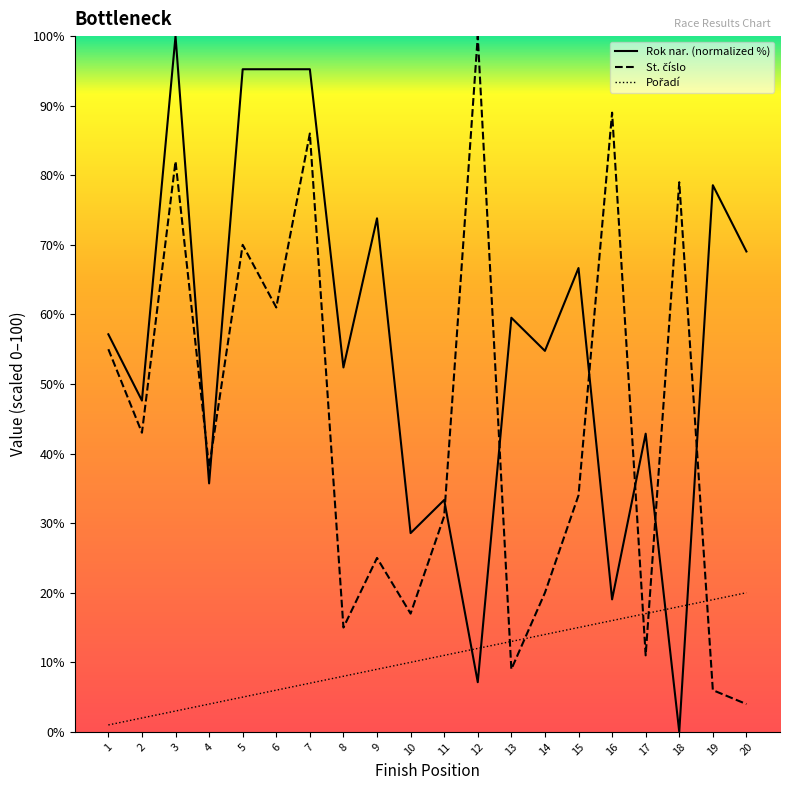

Reading right to left, extract all data points from this chart.

Rok nar. (normalized %): 69.0	78.6	0.0	42.9	19.0	66.7	54.8	59.5	7.1	33.3	28.6	73.8	52.4	95.2	95.2	95.2	35.7	100.0	47.6	57.1
St. číslo: 4.0	6.0	79.0	11.0	89.0	34.0	20.0	9.0	100.0	31.0	17.0	25.0	15.0	86.0	61.0	70.0	38.0	82.0	43.0	55.0
Pořadí: 20.0	19.0	18.0	17.0	16.0	15.0	14.0	13.0	12.0	11.0	10.0	9.0	8.0	7.0	6.0	5.0	4.0	3.0	2.0	1.0